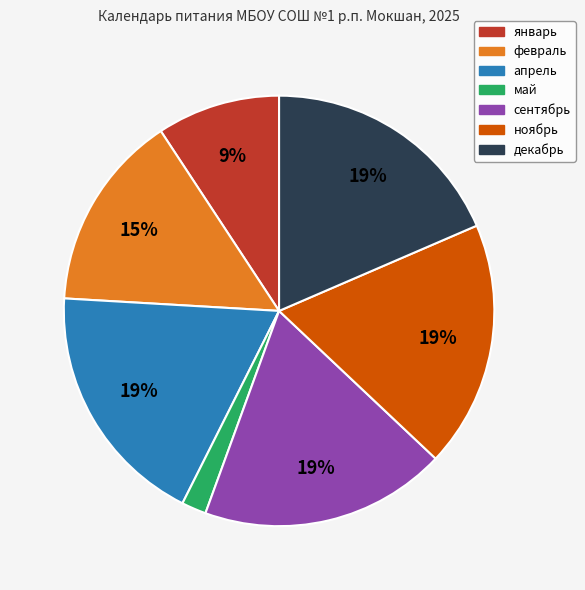

To the nearest percent, what is the average slice percentage?

14%